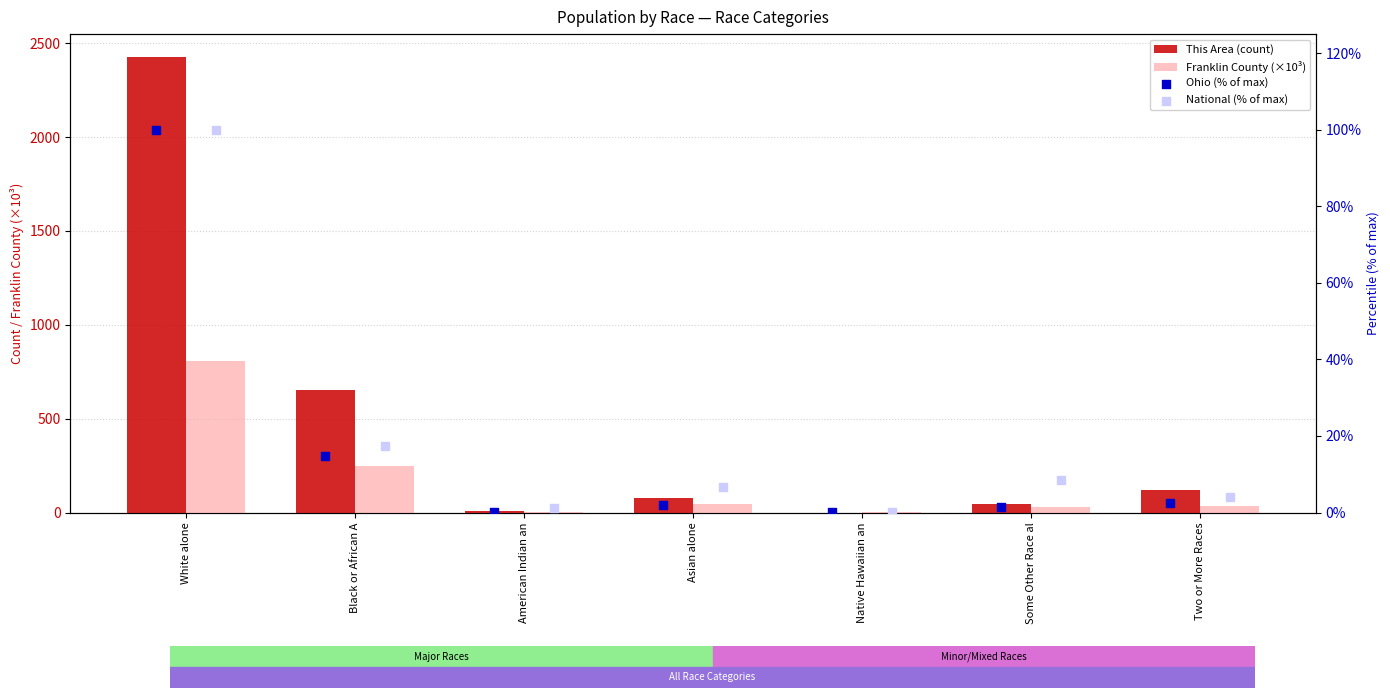

Which series reaches the minimum Y coordinate?

This Area (count)